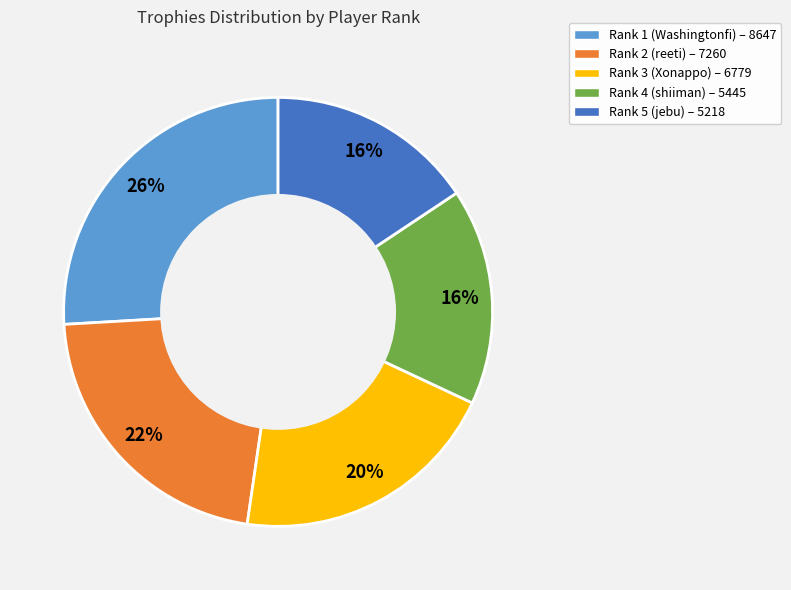

Between Rank 2 (reeti) and Rank 5 (jebu), which is larger?

Rank 2 (reeti)